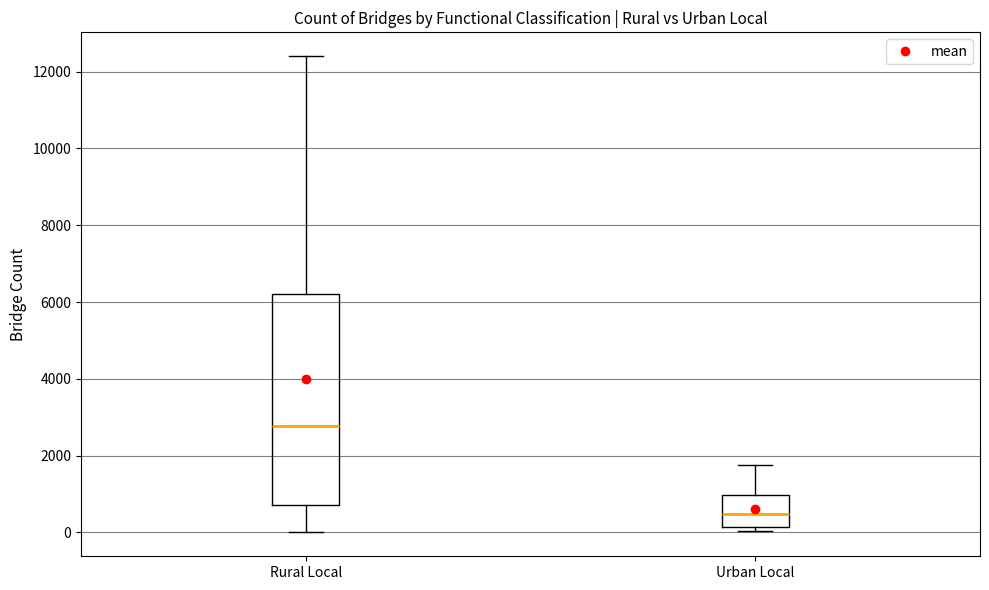

Reading left to right, read every box against the y-axis: the position of its median line, the range the box covers, and the ends of its whiskers. The values are not printed on the chart, so give them approximately, as read against the axis.

Rural Local: median 2800, box 800 to 6200, whiskers 0 to 12400
Urban Local: median 400, box 200 to 1000, whiskers 0 to 1800